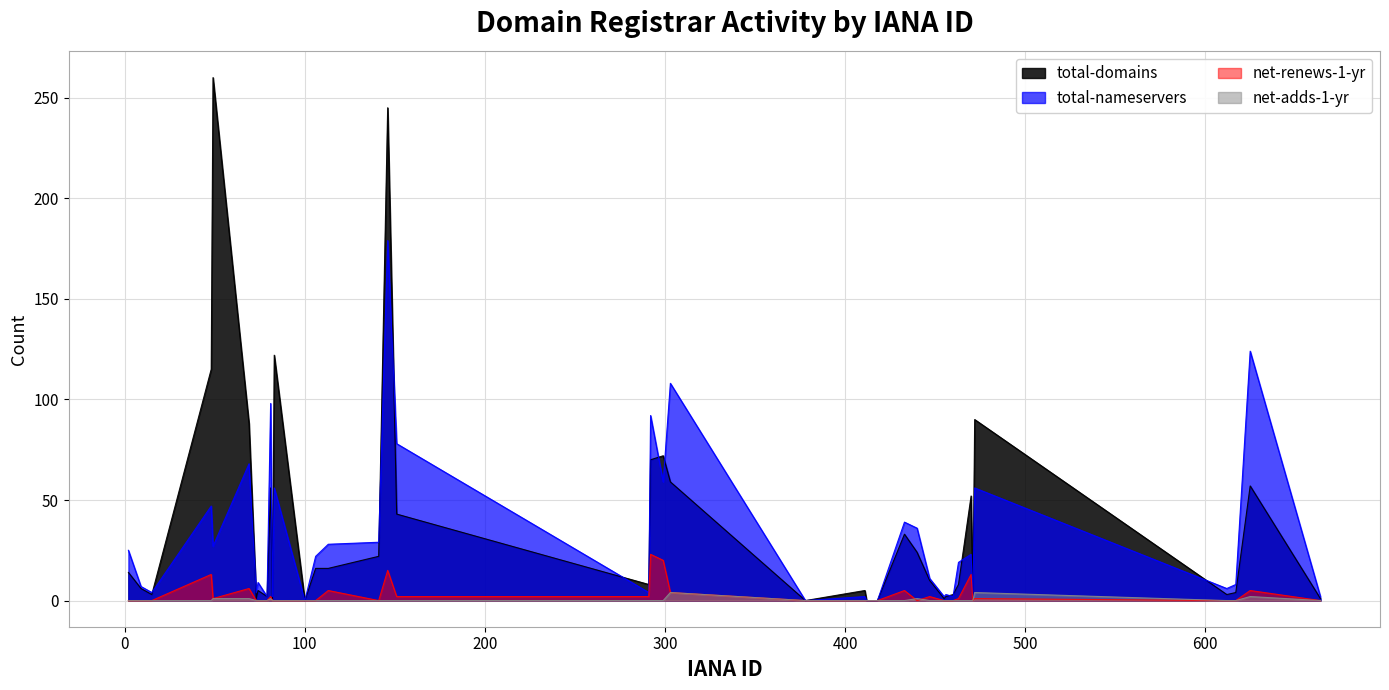

In net-adds-1-yr, how many points are higher than both neighbors (excluding endpoints)?

5